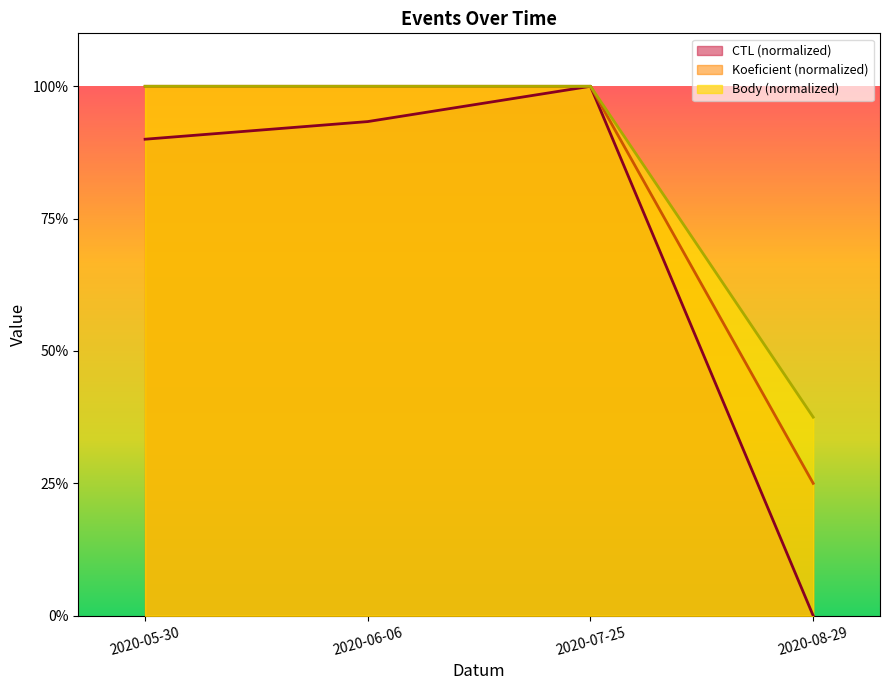

List the labels in order of Koeficient value, smallest first.

2020-08-29, 2020-05-30, 2020-06-06, 2020-07-25